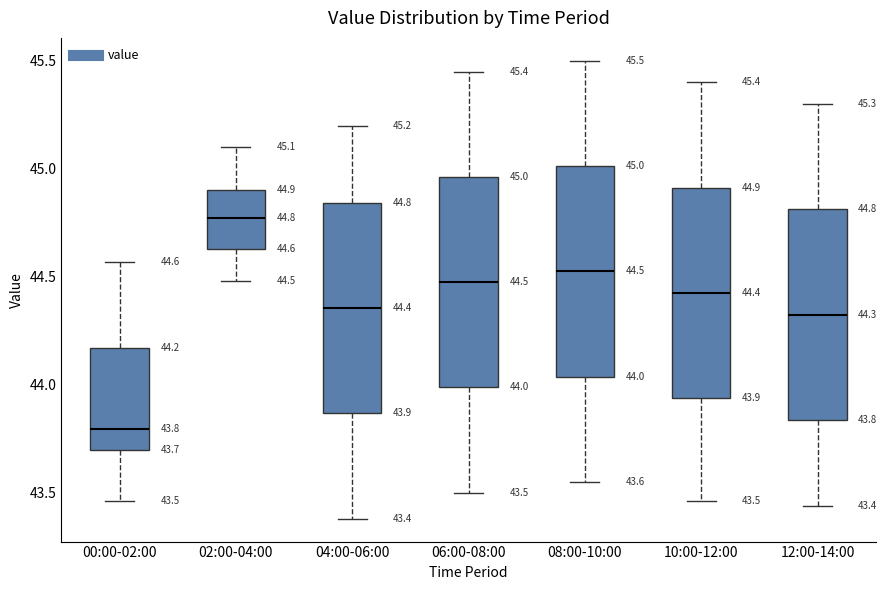

Which box has the lowest median line?

00:00-02:00